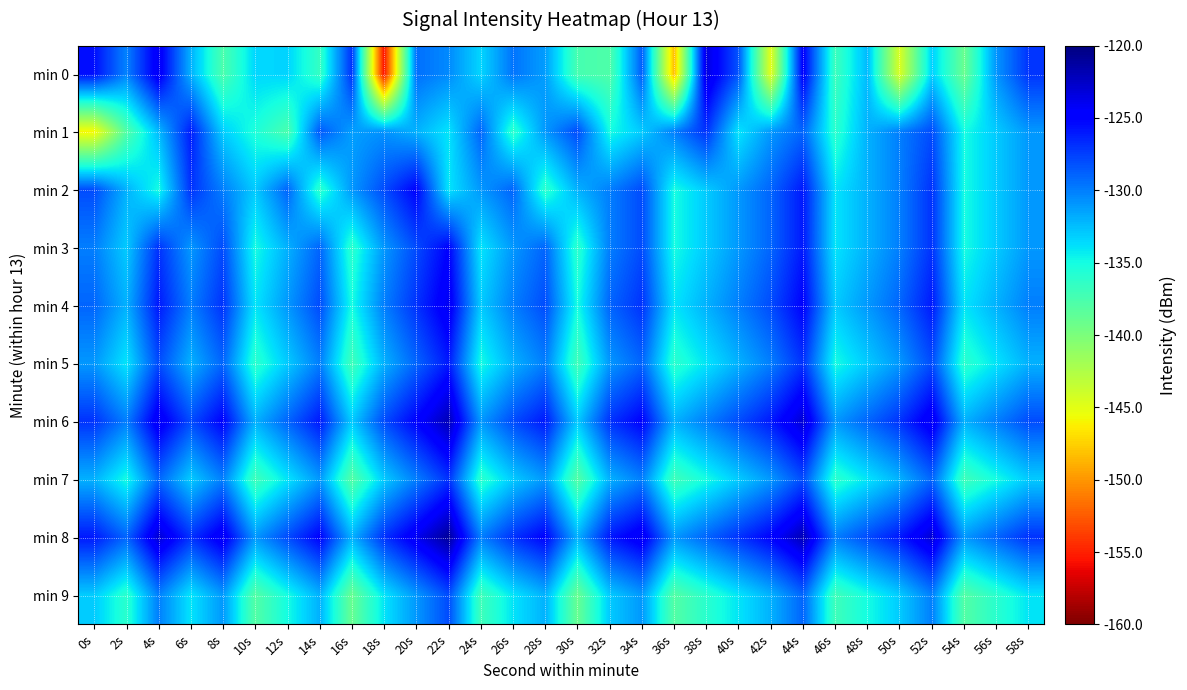

Reading right to left, what are all the values shown in this chart?

min 0: 58s=-127.1	56s=-130.9	54s=-139.1	52s=-133.2	50s=-144.5	48s=-132.3	46s=-136.9	44s=-124.8	42s=-145.0	40s=-128.4	38s=-123.3	36s=-148.5	34s=-128.7	32s=-137.8	30s=-137.4	28s=-131.2	26s=-129.6	24s=-133.4	22s=-130.5	20s=-129.4	18s=-155.6	16s=-127.0	14s=-136.5	12s=-133.4	10s=-133.5	8s=-137.6	6s=-132.0	4s=-124.1	2s=-130.2	0s=-125.6
min 1: 58s=-131.0	56s=-133.0	54s=-135.0	52s=-128.0	50s=-130.0	48s=-132.0	46s=-136.0	44s=-129.0	42s=-131.0	40s=-134.0	38s=-127.0	36s=-130.0	34s=-133.0	32s=-135.0	30s=-128.0	28s=-131.0	26s=-136.0	24s=-129.0	22s=-134.0	20s=-132.0	18s=-130.8	16s=-131.3	14s=-128.5	12s=-137.6	10s=-135.4	8s=-133.1	6s=-126.1	4s=-132.4	2s=-137.9	0s=-146.0
min 2: 58s=-131.0	56s=-133.0	54s=-135.0	52s=-127.0	50s=-130.0	48s=-132.0	46s=-134.0	44s=-126.0	42s=-129.0	40s=-131.0	38s=-133.0	36s=-135.0	34s=-128.0	32s=-130.0	30s=-132.0	28s=-136.0	26s=-129.0	24s=-131.0	22s=-134.0	20s=-125.0	18s=-128.0	16s=-131.0	14s=-136.0	12s=-129.0	10s=-133.0	8s=-130.0	6s=-127.0	4s=-135.0	2s=-132.0	0s=-128.0
min 3: 58s=-131.0	56s=-133.0	54s=-135.0	52s=-127.0	50s=-130.0	48s=-132.0	46s=-134.0	44s=-126.0	42s=-129.0	40s=-131.0	38s=-133.0	36s=-135.0	34s=-128.0	32s=-130.0	30s=-136.0	28s=-129.0	26s=-131.0	24s=-134.0	22s=-125.0	20s=-128.0	18s=-131.0	16s=-136.0	14s=-129.0	12s=-132.0	10s=-135.0	8s=-128.0	6s=-131.0	4s=-127.0	2s=-133.0	0s=-130.0
min 4: 58s=-130.0	56s=-132.0	54s=-134.0	52s=-126.0	50s=-129.0	48s=-131.0	46s=-133.0	44s=-125.0	42s=-128.0	40s=-130.0	38s=-132.0	36s=-134.0	34s=-127.0	32s=-129.0	30s=-135.0	28s=-128.0	26s=-130.0	24s=-133.0	22s=-124.0	20s=-127.0	18s=-130.0	16s=-135.0	14s=-128.0	12s=-131.0	10s=-134.0	8s=-127.0	6s=-130.0	4s=-126.0	2s=-132.0	0s=-129.0
min 5: 58s=-132.0	56s=-134.0	54s=-136.0	52s=-128.0	50s=-131.0	48s=-133.0	46s=-135.0	44s=-127.0	42s=-130.0	40s=-132.0	38s=-134.0	36s=-136.0	34s=-129.0	32s=-131.0	30s=-137.0	28s=-130.0	26s=-132.0	24s=-135.0	22s=-126.0	20s=-129.0	18s=-132.0	16s=-137.0	14s=-130.0	12s=-133.0	10s=-136.0	8s=-129.0	6s=-132.0	4s=-128.0	2s=-134.0	0s=-131.0
min 6: 58s=-128.0	56s=-130.0	54s=-132.0	52s=-124.0	50s=-127.0	48s=-129.0	46s=-131.0	44s=-123.0	42s=-126.0	40s=-128.0	38s=-130.0	36s=-132.0	34s=-125.0	32s=-127.0	30s=-133.0	28s=-126.0	26s=-128.0	24s=-131.0	22s=-122.0	20s=-125.0	18s=-128.0	16s=-133.0	14s=-126.0	12s=-129.0	10s=-132.0	8s=-125.0	6s=-128.0	4s=-124.0	2s=-130.0	0s=-127.0
min 7: 58s=-133.0	56s=-135.0	54s=-137.0	52s=-129.0	50s=-132.0	48s=-134.0	46s=-136.0	44s=-128.0	42s=-131.0	40s=-133.0	38s=-135.0	36s=-137.0	34s=-130.0	32s=-132.0	30s=-138.0	28s=-131.0	26s=-133.0	24s=-136.0	22s=-127.0	20s=-130.0	18s=-133.0	16s=-138.0	14s=-131.0	12s=-134.0	10s=-137.0	8s=-130.0	6s=-133.0	4s=-129.0	2s=-135.0	0s=-132.0
min 8: 58s=-127.0	56s=-129.0	54s=-131.0	52s=-123.0	50s=-126.0	48s=-128.0	46s=-130.0	44s=-122.0	42s=-125.0	40s=-127.0	38s=-129.0	36s=-131.0	34s=-124.0	32s=-126.0	30s=-132.0	28s=-125.0	26s=-127.0	24s=-130.0	22s=-121.0	20s=-124.0	18s=-127.0	16s=-132.0	14s=-125.0	12s=-128.0	10s=-131.0	8s=-124.0	6s=-127.0	4s=-123.0	2s=-129.0	0s=-126.0
min 9: 58s=-134.0	56s=-136.0	54s=-138.0	52s=-130.0	50s=-133.0	48s=-135.0	46s=-137.0	44s=-129.0	42s=-132.0	40s=-134.0	38s=-136.0	36s=-138.0	34s=-131.0	32s=-133.0	30s=-139.0	28s=-132.0	26s=-134.0	24s=-137.0	22s=-128.0	20s=-131.0	18s=-134.0	16s=-139.0	14s=-132.0	12s=-135.0	10s=-138.0	8s=-131.0	6s=-134.0	4s=-130.0	2s=-136.0	0s=-133.0